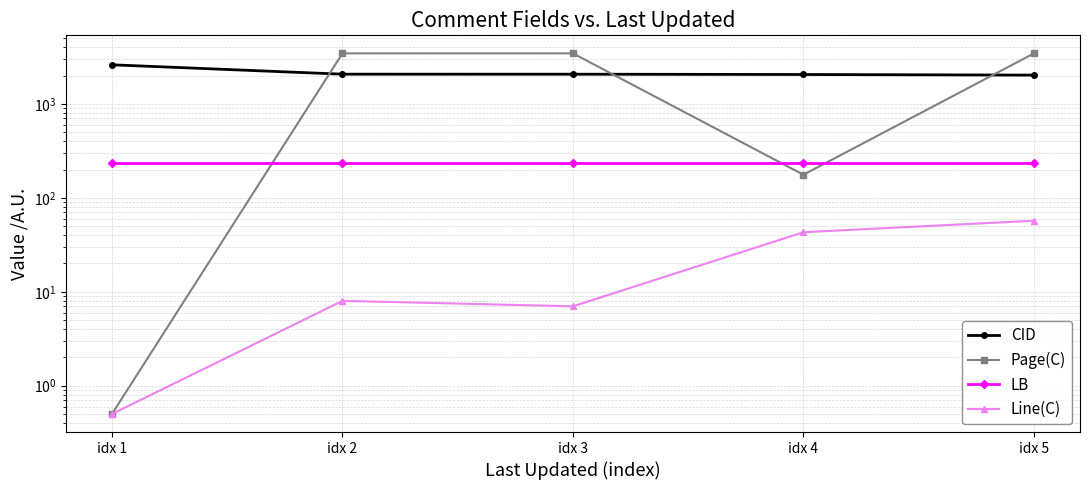

Read the LB value at idx 4.

236.0